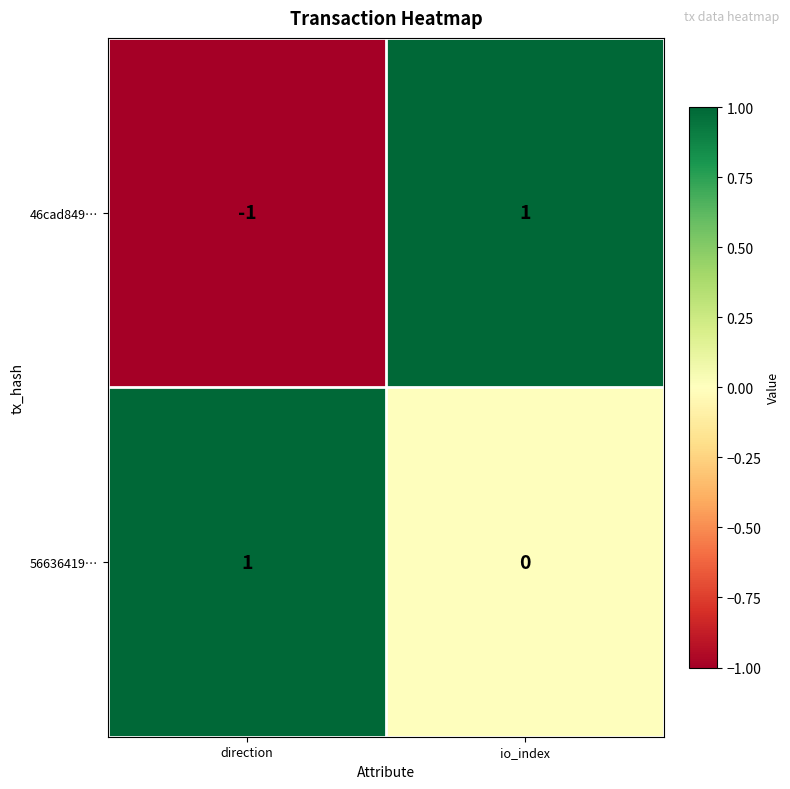

Rank the series by their average value, from highest to lowest.

56636419…, 46cad849…